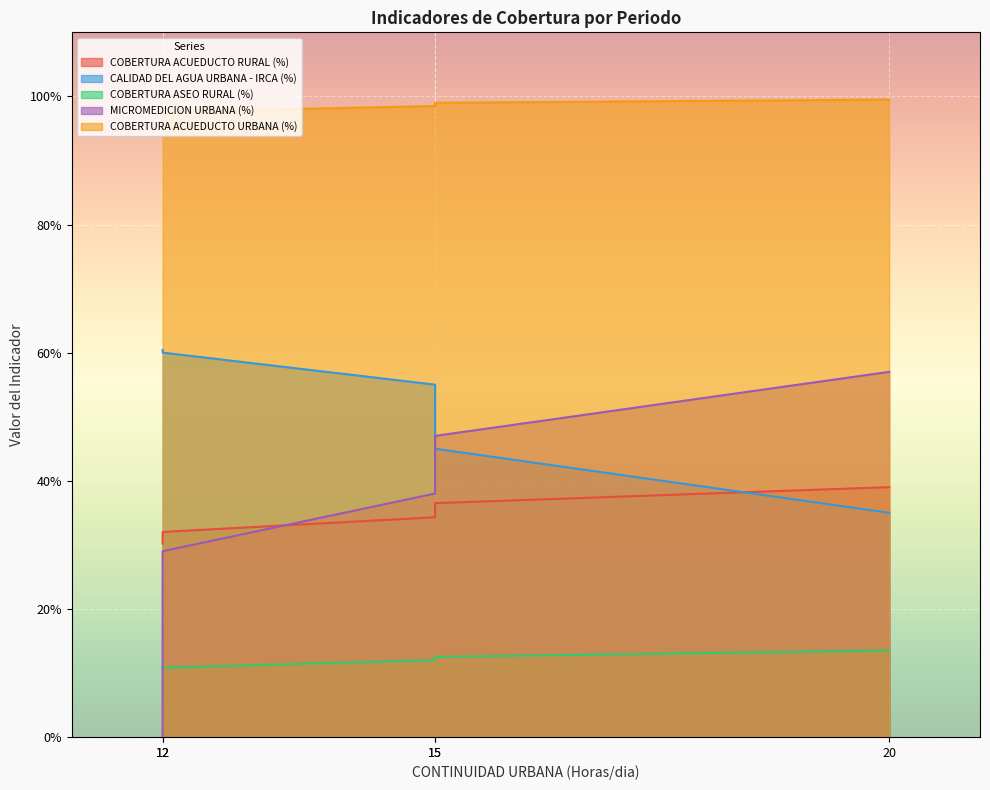

What is the maximum value shown in the chart?

1.0